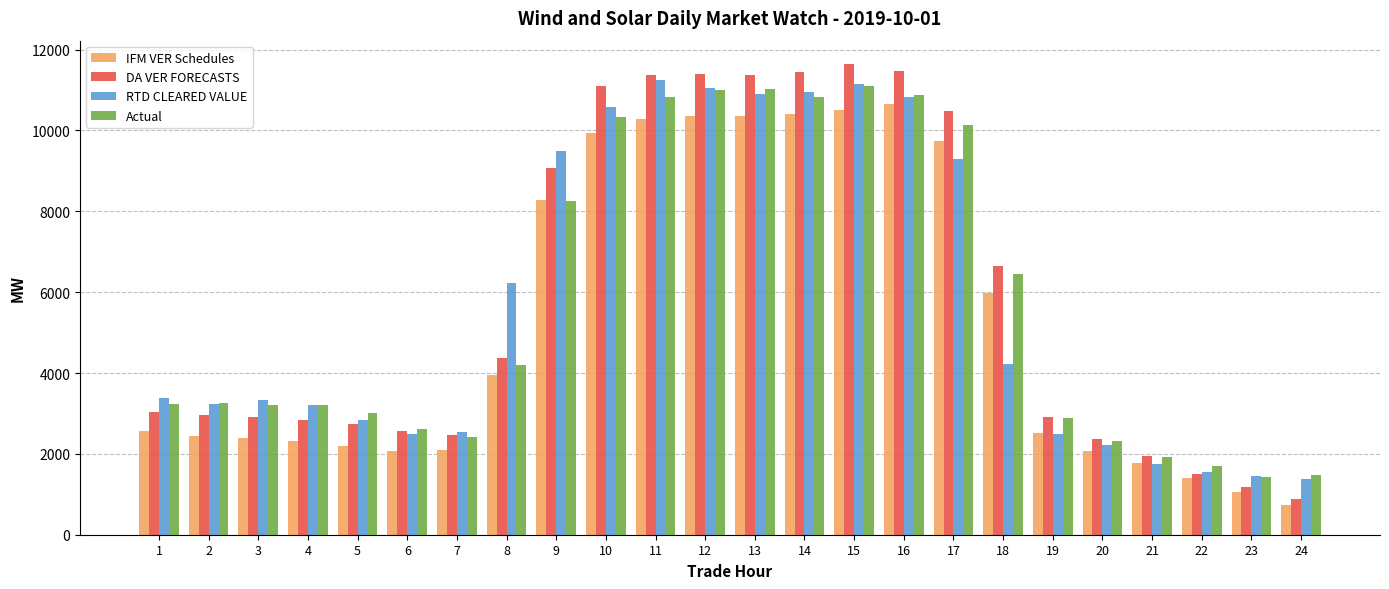

Which series has the widest spread of values?

DA VER FORECASTS